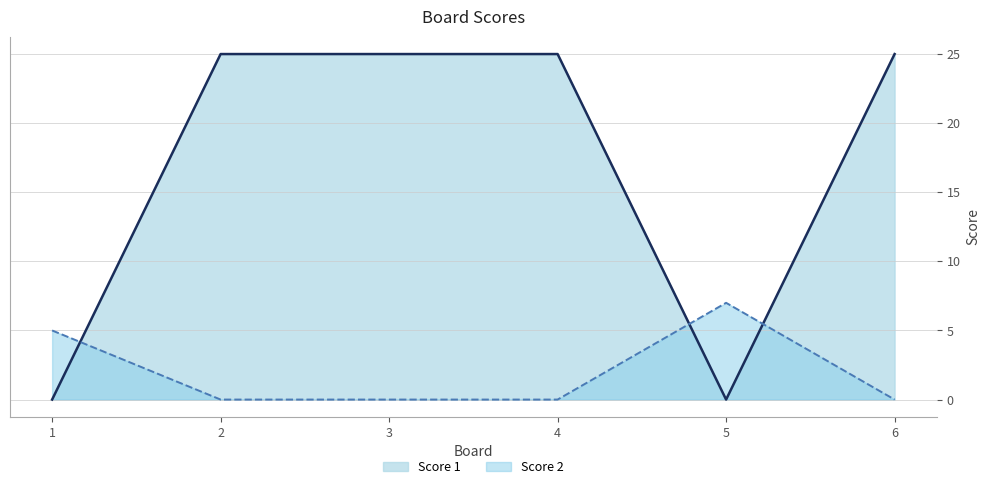

In Score 2, how many points are higher than both neighbors (excluding endpoints)?

1